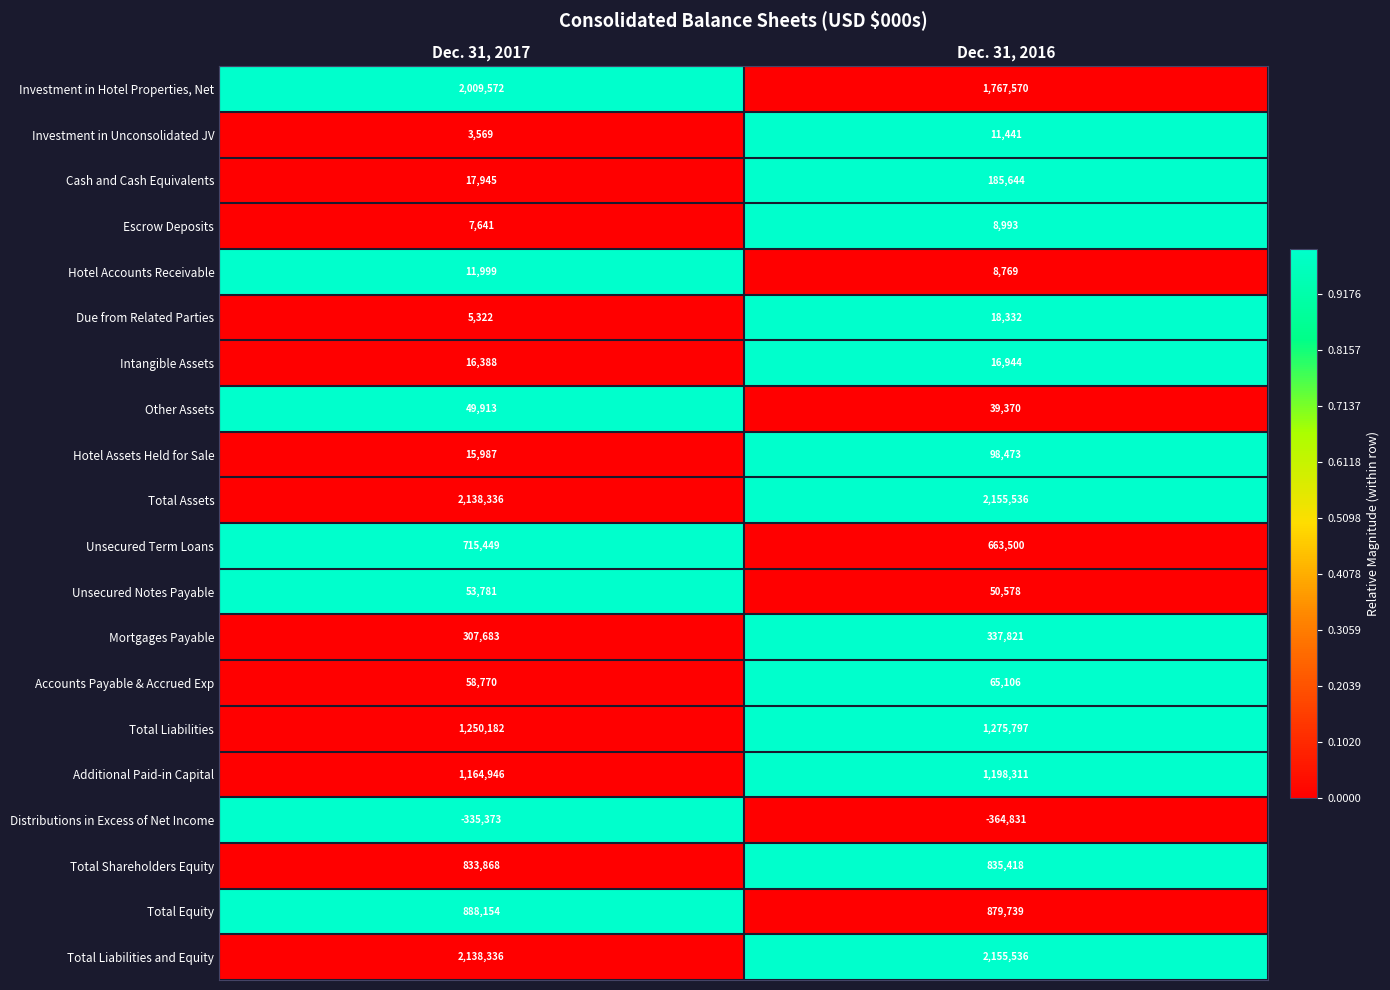

What is the difference between the maximum and minimum values in the Investment in Unconsolidated JV series?

7872